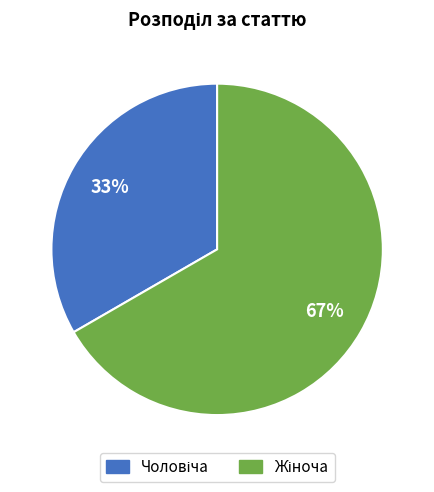

Does any single category account for the majority?

Yes